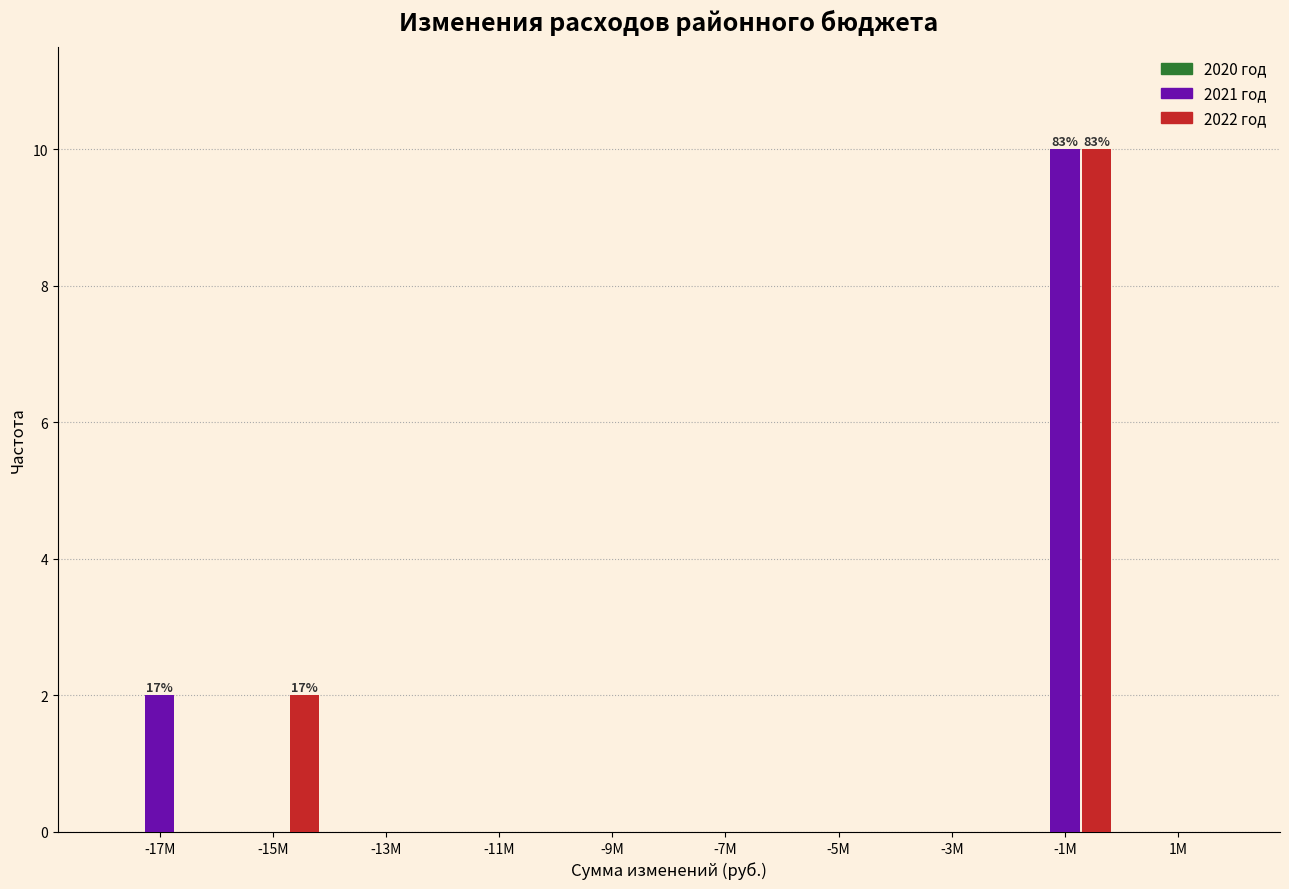

Which series changed the most between -17M and -13M?

2021 год